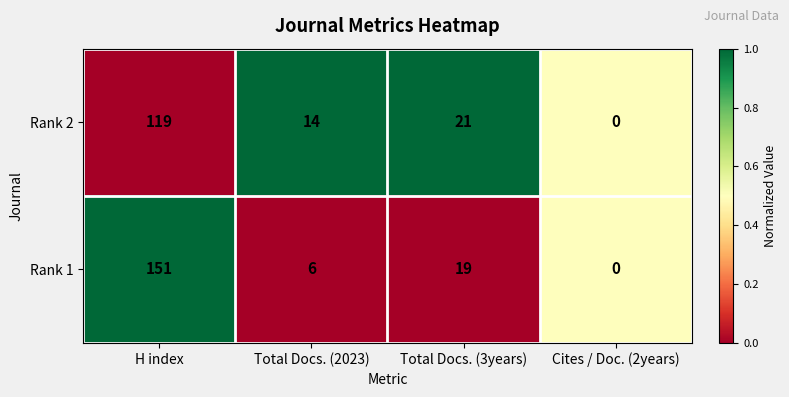

At which label is Rank 2 closest to 59?

Total Docs. (3years)